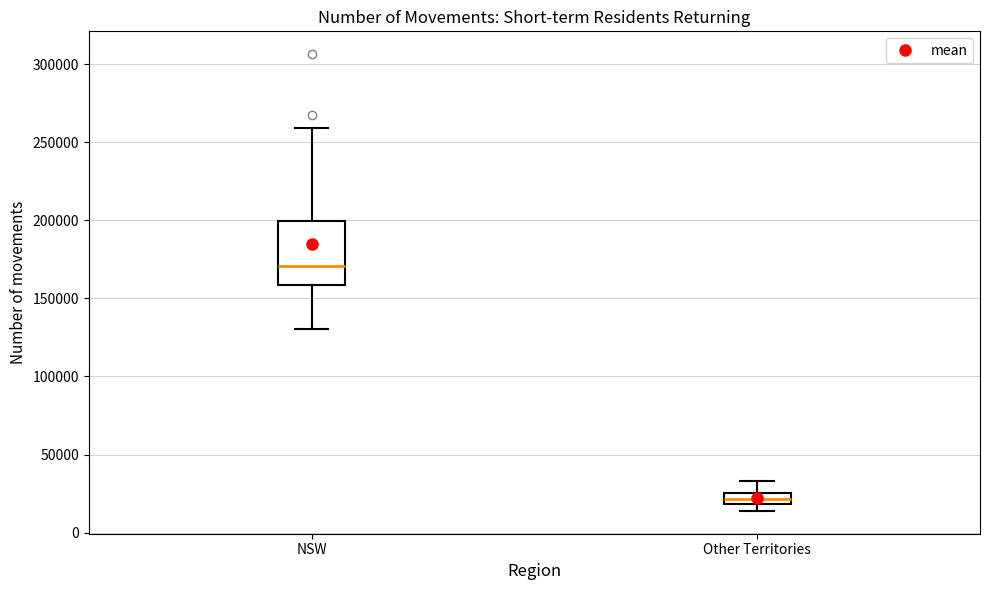

Which box's median line is the highest?

NSW